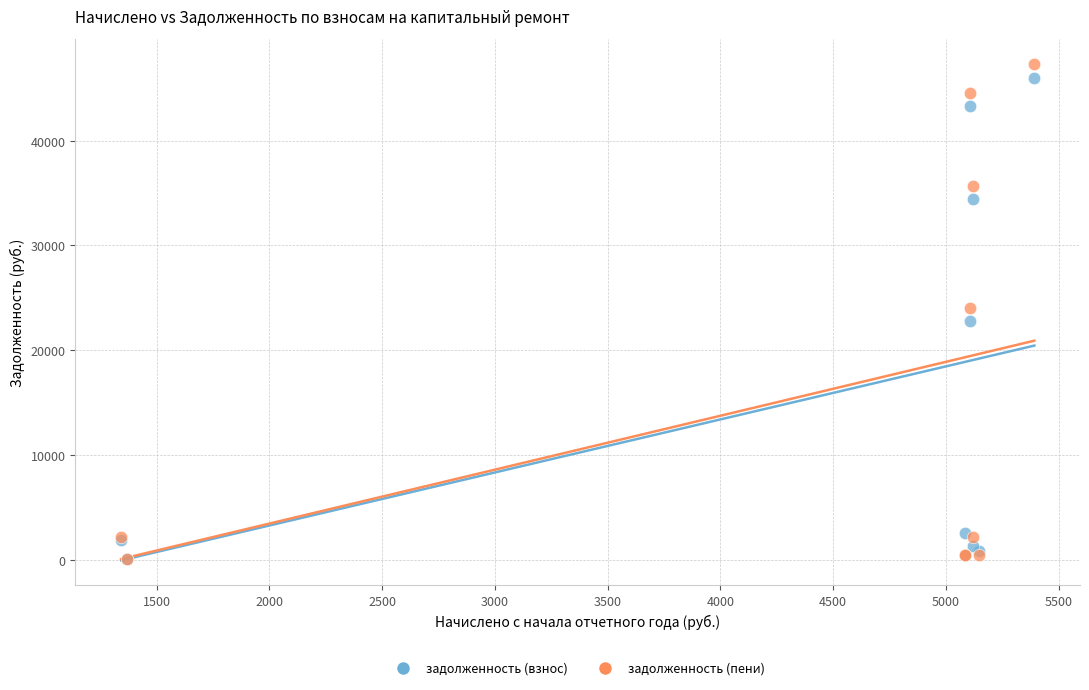

Which series reaches the maximum Y coordinate?

задолженность (пени)